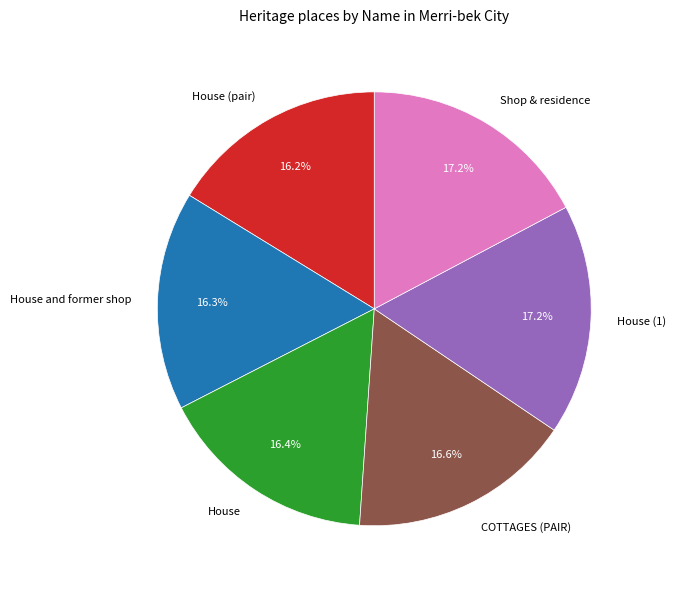

Is there a majority slice in this chart?

No